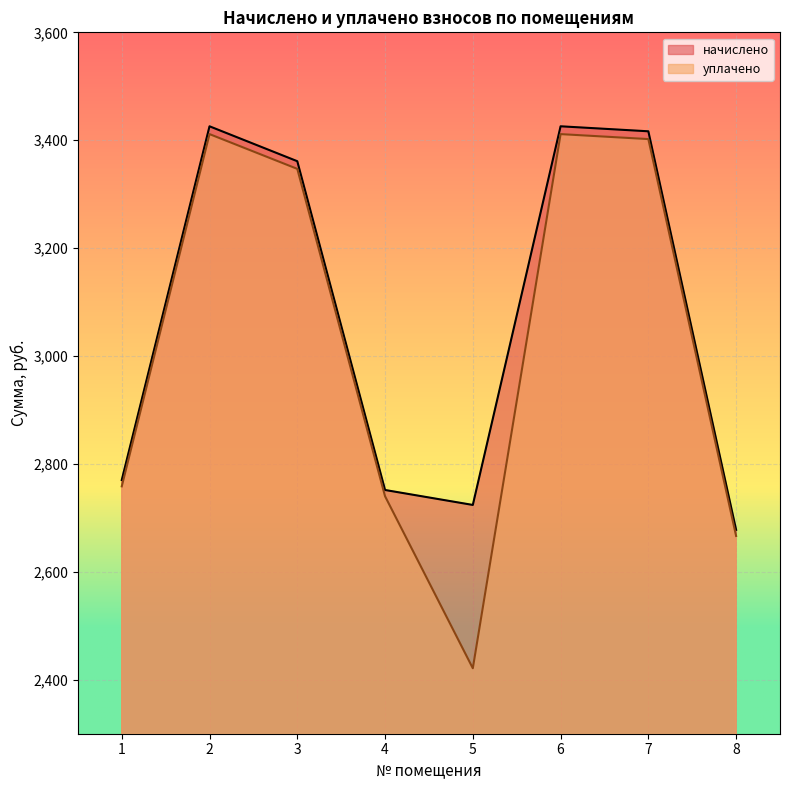

What value does the уплачено series have at 6?

3411.4